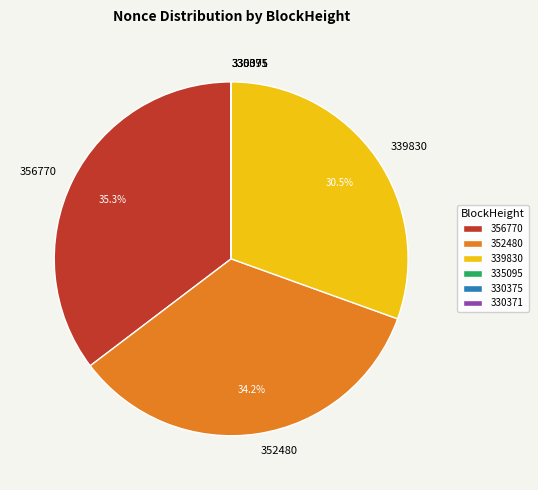

Does 352480 represent more than half of the total?

No